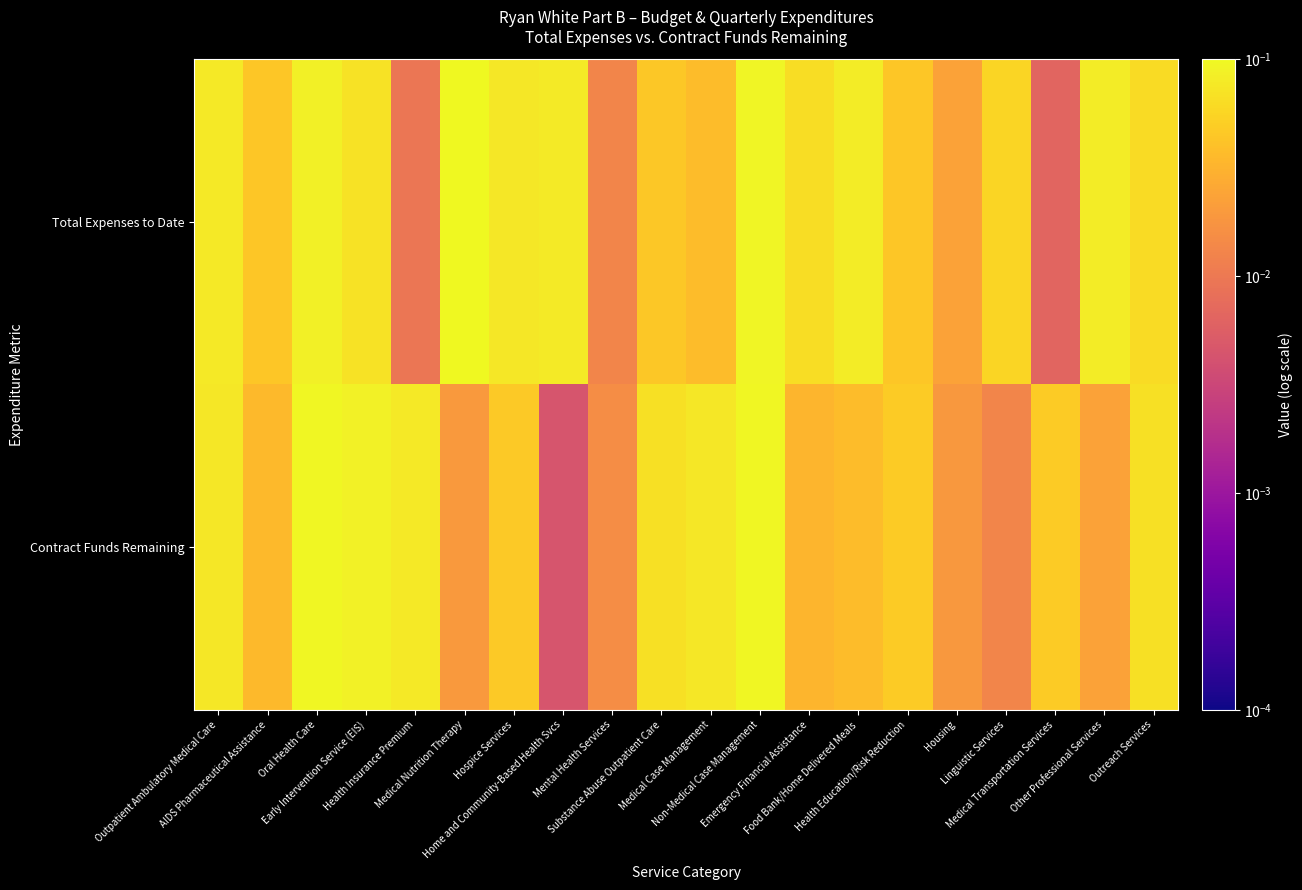

Reading left to right, extract all data points from this chart.

Total Expenses to Date: Outpatient Ambulatory Medical Care=0.1	AIDS Pharmaceutical Assistance=0.0	Oral Health Care=0.1	Early Intervention Service (EIS)=0.1	Health Insurance Premium=0.0	Medical Nutrition Therapy=0.1	Hospice Services=0.1	Home and Community-Based Health Svcs=0.1	Mental Health Services=0.0	Substance Abuse Outpatient Care=0.0	Medical Case Management=0.0	Non-Medical Case Management=0.1	Emergency Financial Assistance=0.1	Food Bank/Home Delivered Meals=0.1	Health Education/Risk Reduction=0.0	Housing=0.0	Linguistic Services=0.1	Medical Transportation Services=0.0	Other Professional Services=0.1	Outreach Services=0.1
Contract Funds Remaining: Outpatient Ambulatory Medical Care=0.1	AIDS Pharmaceutical Assistance=0.0	Oral Health Care=0.1	Early Intervention Service (EIS)=0.1	Health Insurance Premium=0.1	Medical Nutrition Therapy=0.0	Hospice Services=0.0	Home and Community-Based Health Svcs=0.0	Mental Health Services=0.0	Substance Abuse Outpatient Care=0.1	Medical Case Management=0.1	Non-Medical Case Management=0.1	Emergency Financial Assistance=0.0	Food Bank/Home Delivered Meals=0.0	Health Education/Risk Reduction=0.0	Housing=0.0	Linguistic Services=0.0	Medical Transportation Services=0.0	Other Professional Services=0.0	Outreach Services=0.1